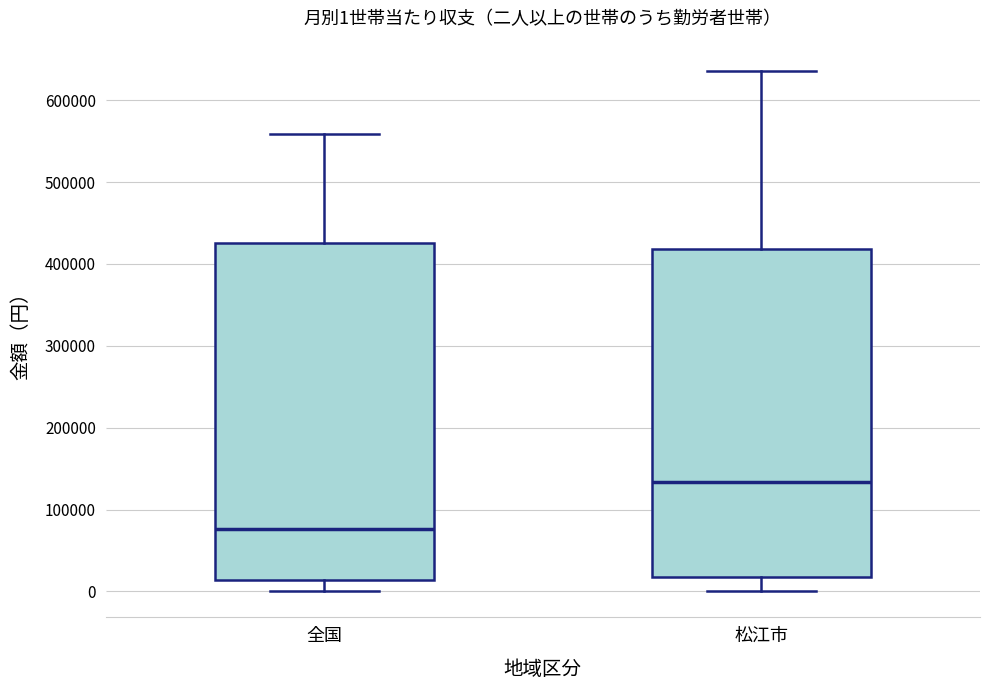

Which box has the lowest median line?

全国